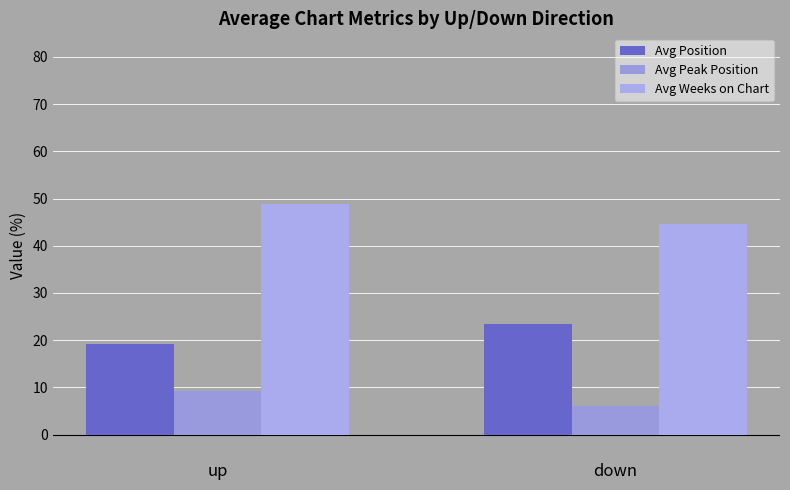

How many data points in Avg Peak Position are above 9?

1